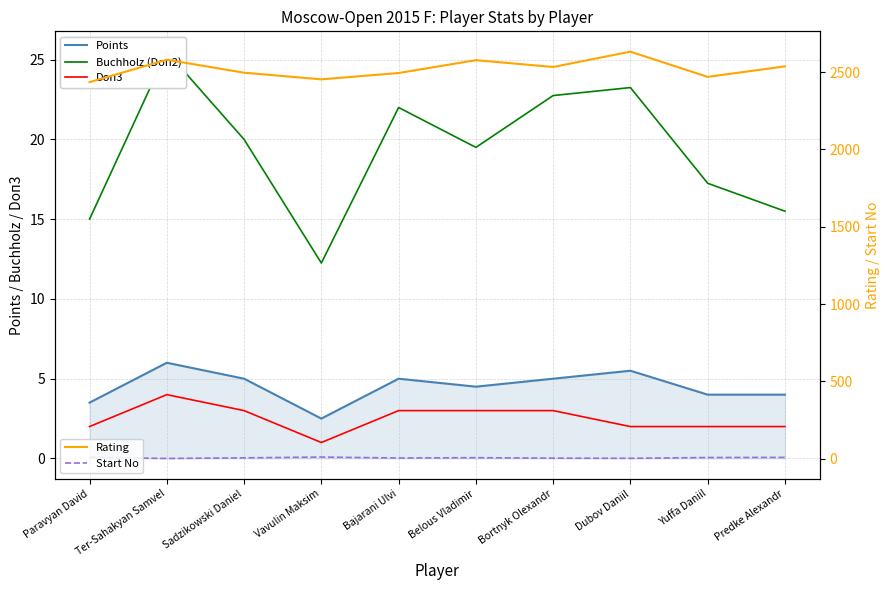

What is the total value across all series at Yuffa Daniil?

2499.2